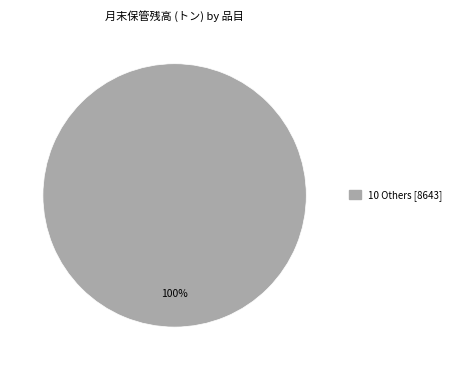

Is there a majority slice in this chart?

Yes